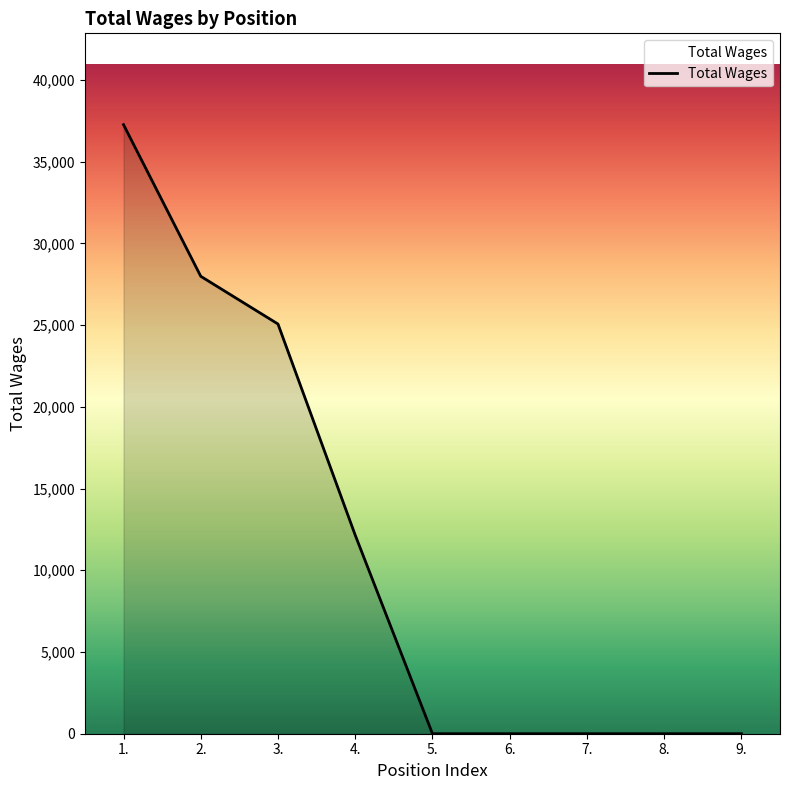

Between 2. and 5., which is larger?

2.